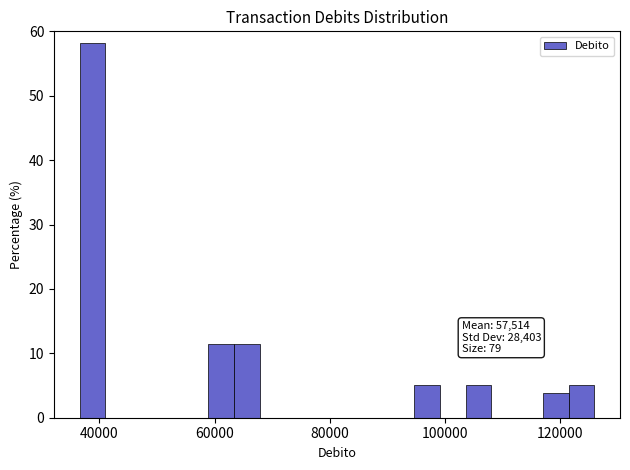

Around what value on the x-axis is the tallest bar? Give the approximate position of its centre, as read against the axis.

38000